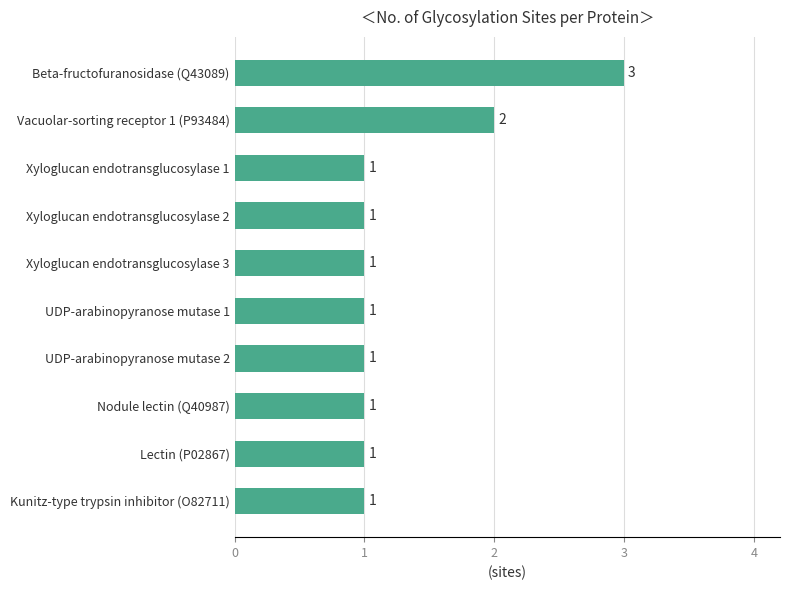

What is the greatest value displayed?

3